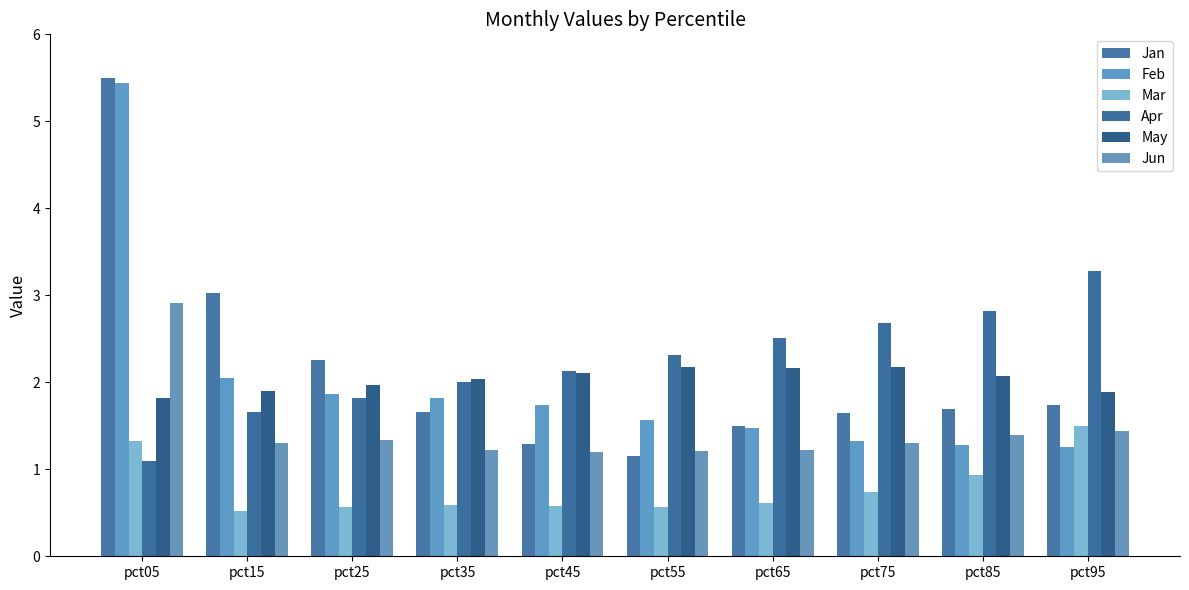

True or false: Jan has a value of 3.0 at pct15.

True